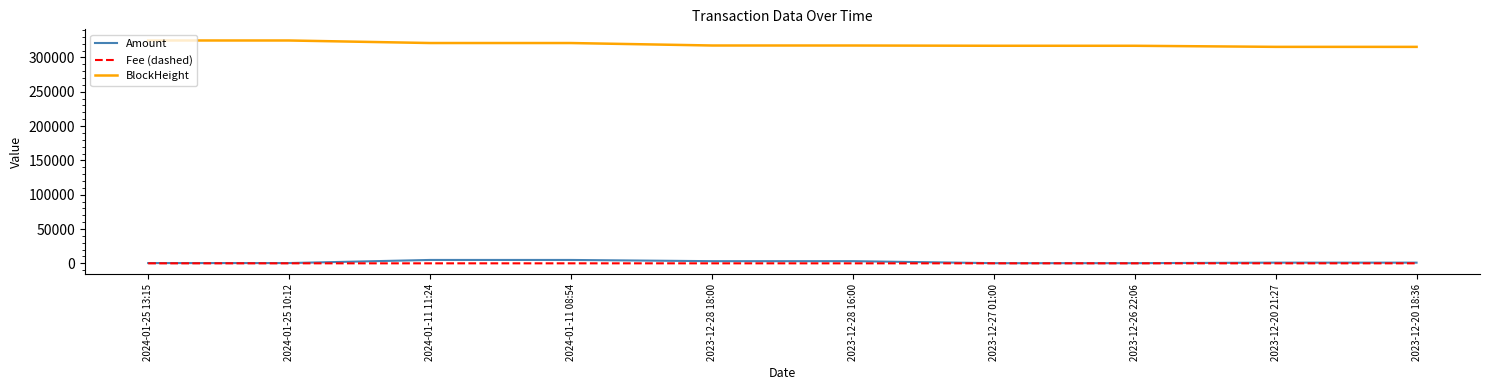

How many lines are shown in the chart?

3